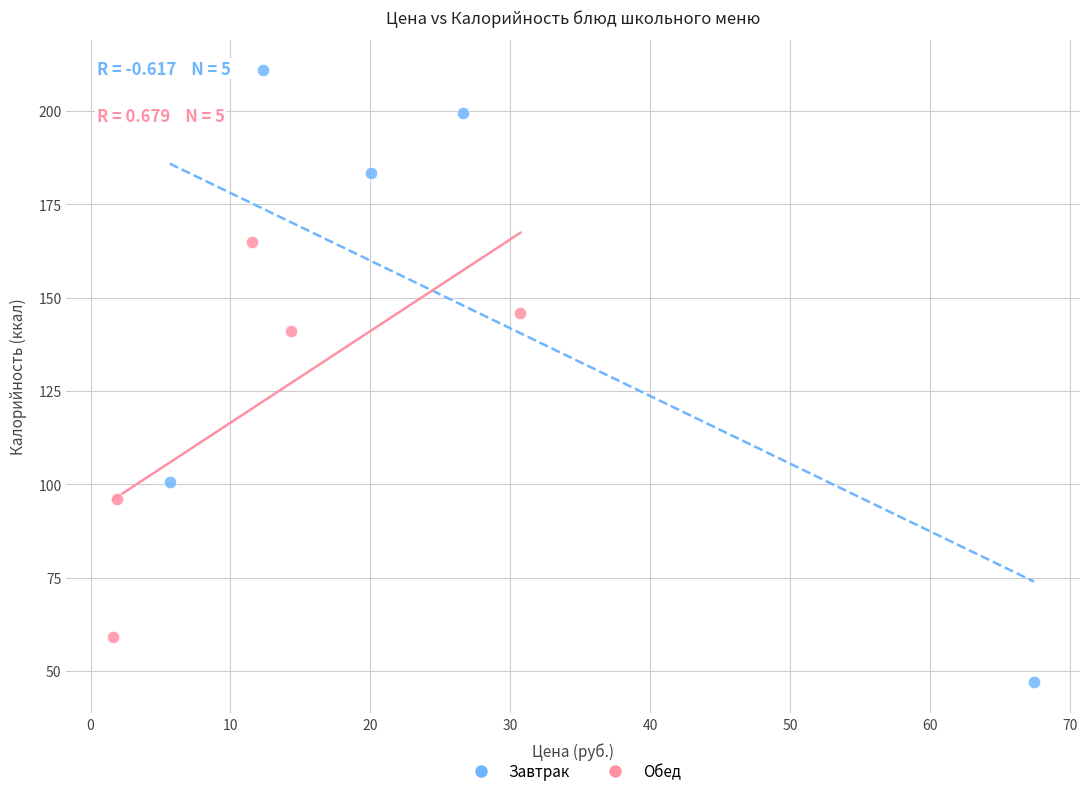

Which series contains the highest Y value?

Завтрак